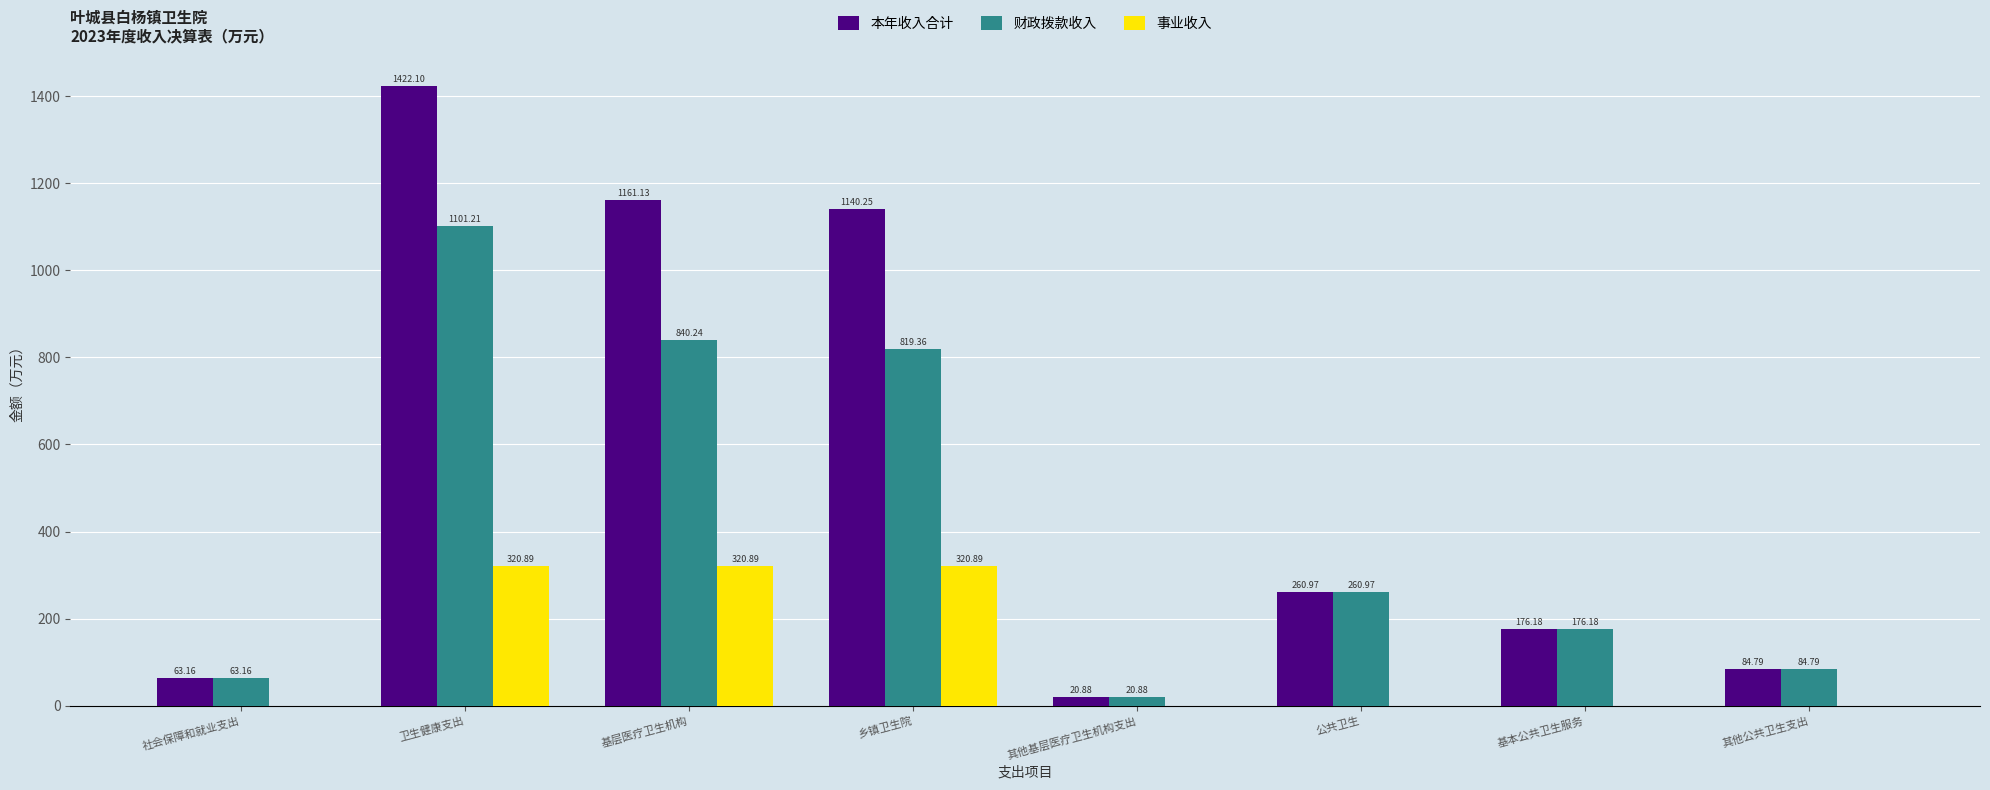

At which label does 本年收入合计 first exceed 260?

卫生健康支出